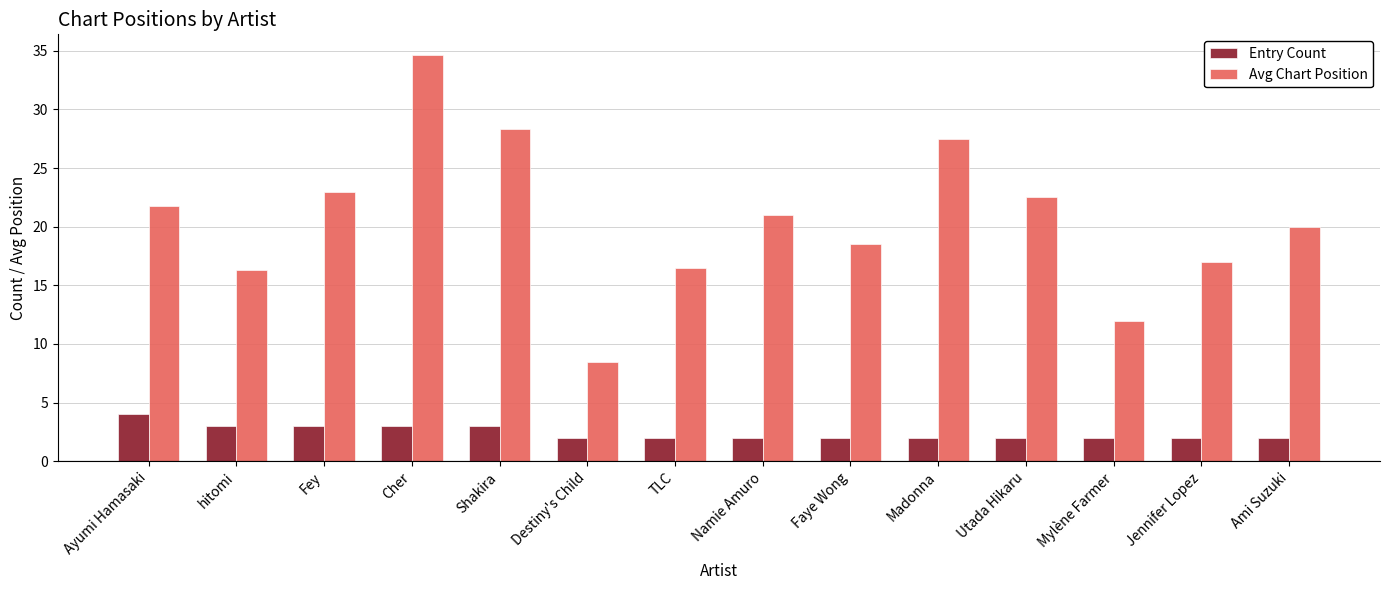

At which label is Avg Chart Position closest to 21?

Namie Amuro